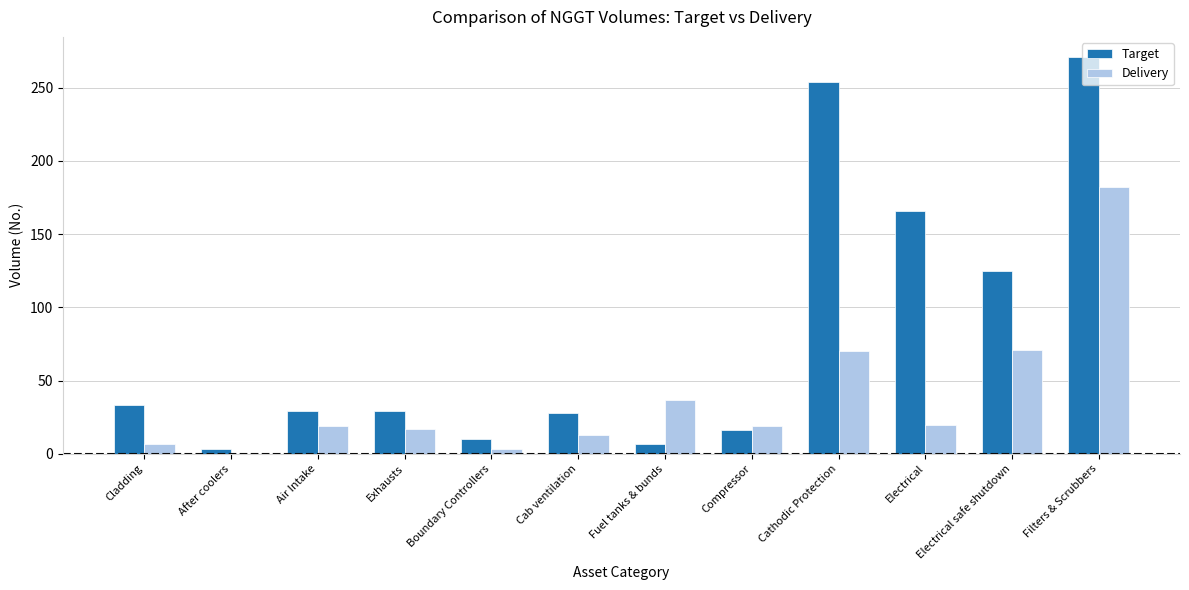

Where is Target nearest to the value 137?

Electrical safe shutdown